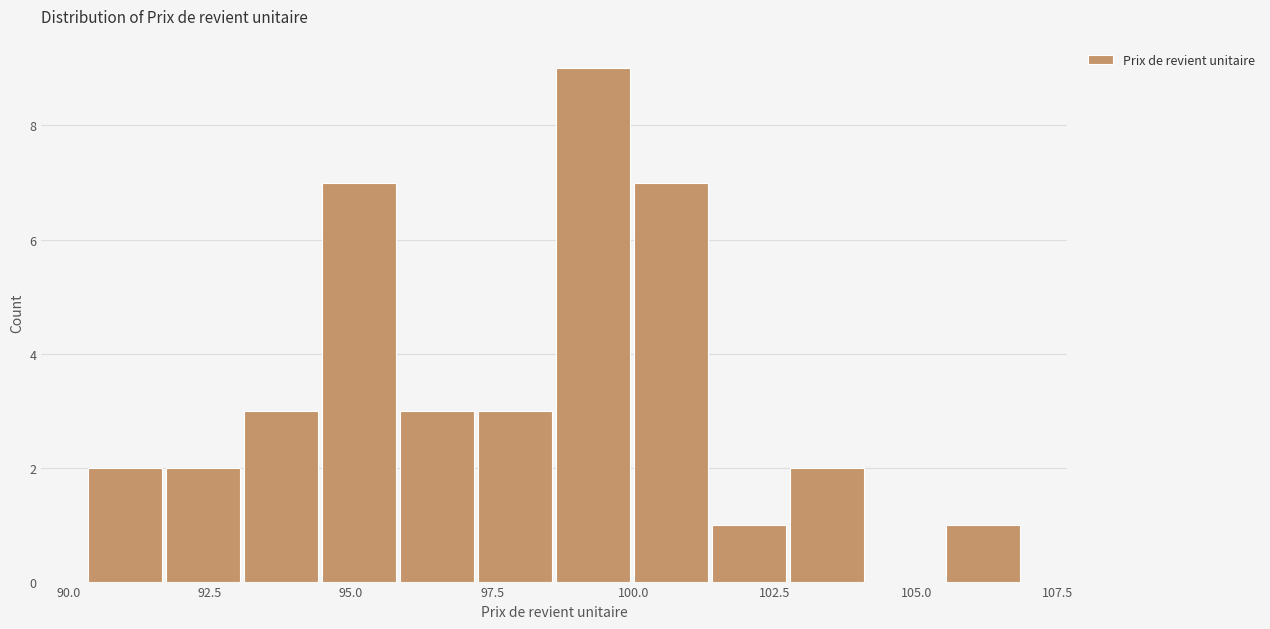

Read against the x-axis, roughly where is the centre of the tallest bar?

99.5